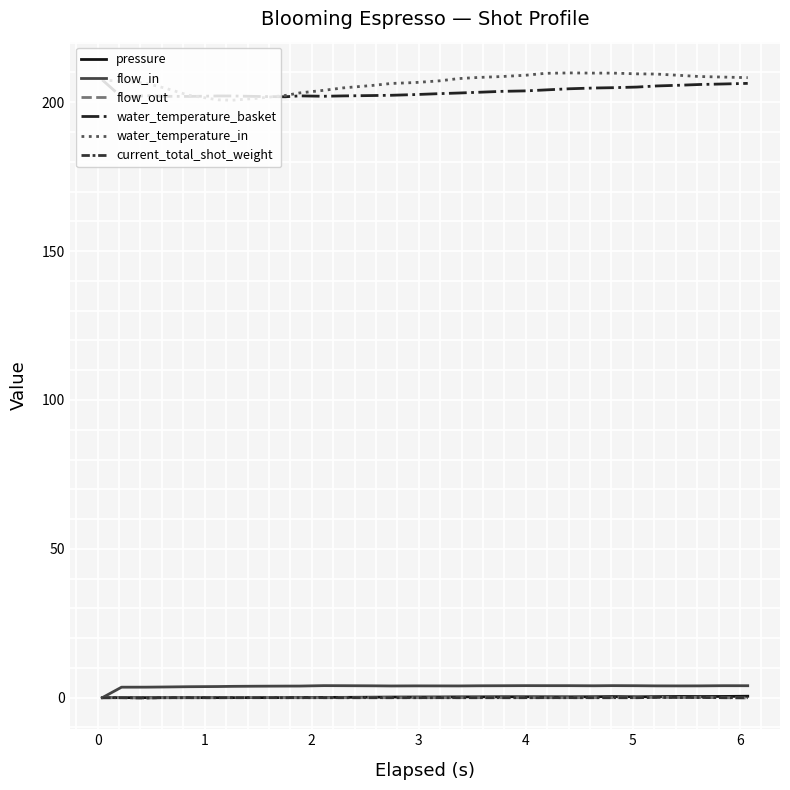

Which series has the widest spread of values?

water_temperature_in